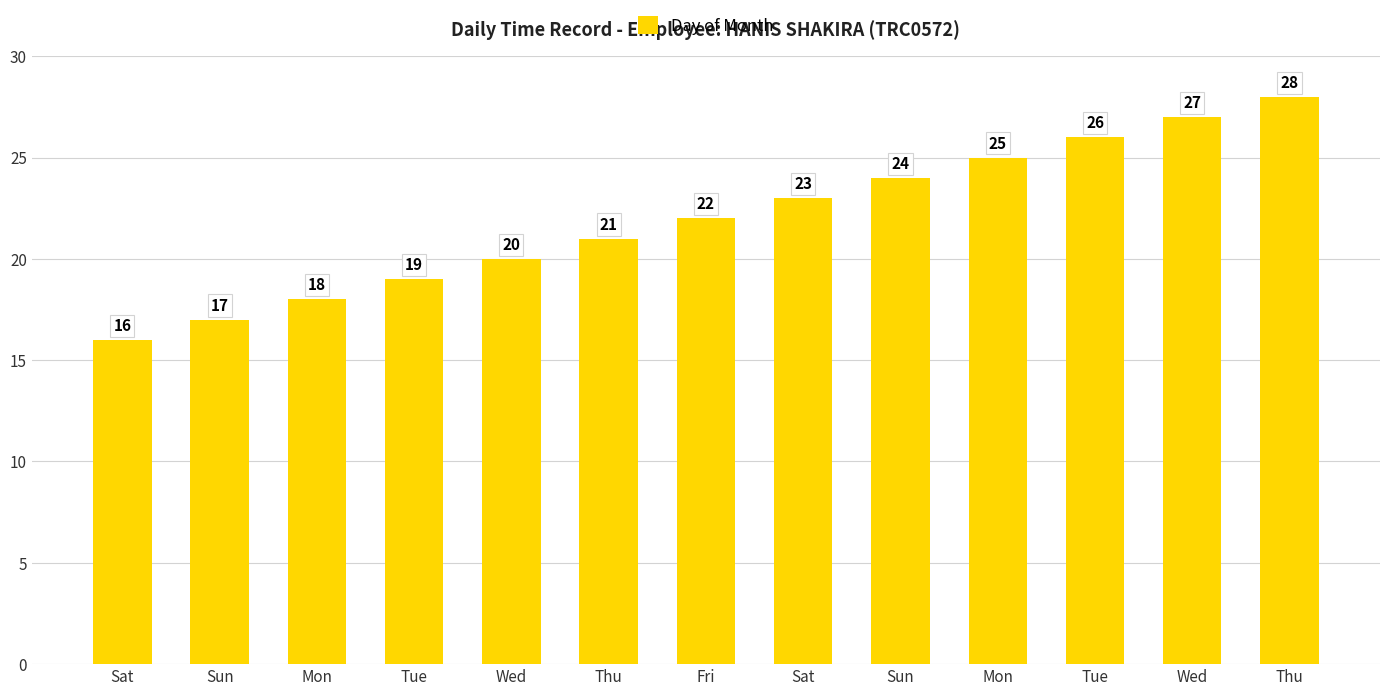

Between Wed and Fri, which is larger?

Wed